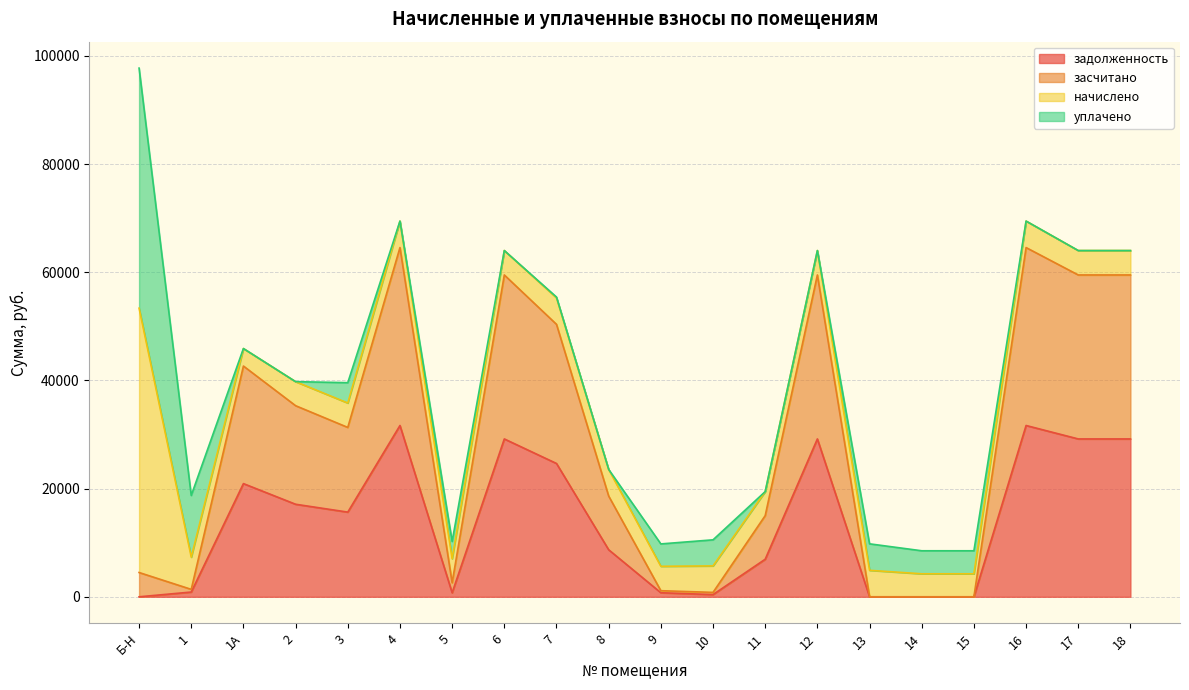

Does the chart have visible grid lines?

Yes